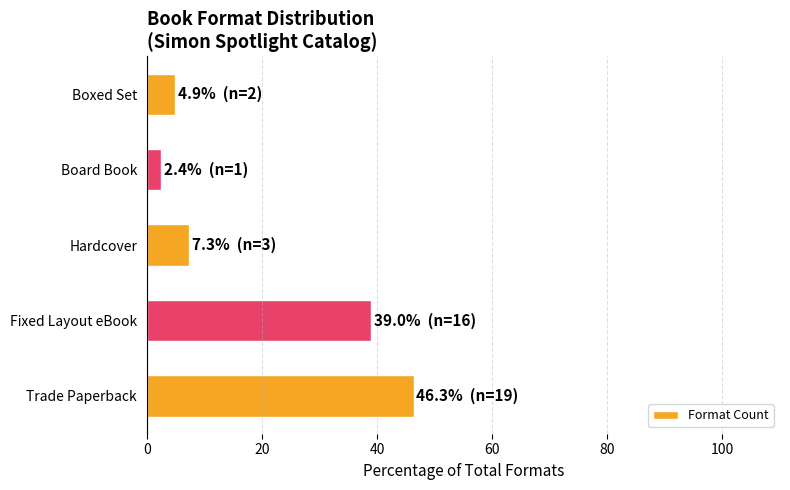

Reading top to bottom, transcribe all the data shown in this chart.

Boxed Set=4.9	Board Book=2.4	Hardcover=7.3	Fixed Layout eBook=39.0	Trade Paperback=46.3